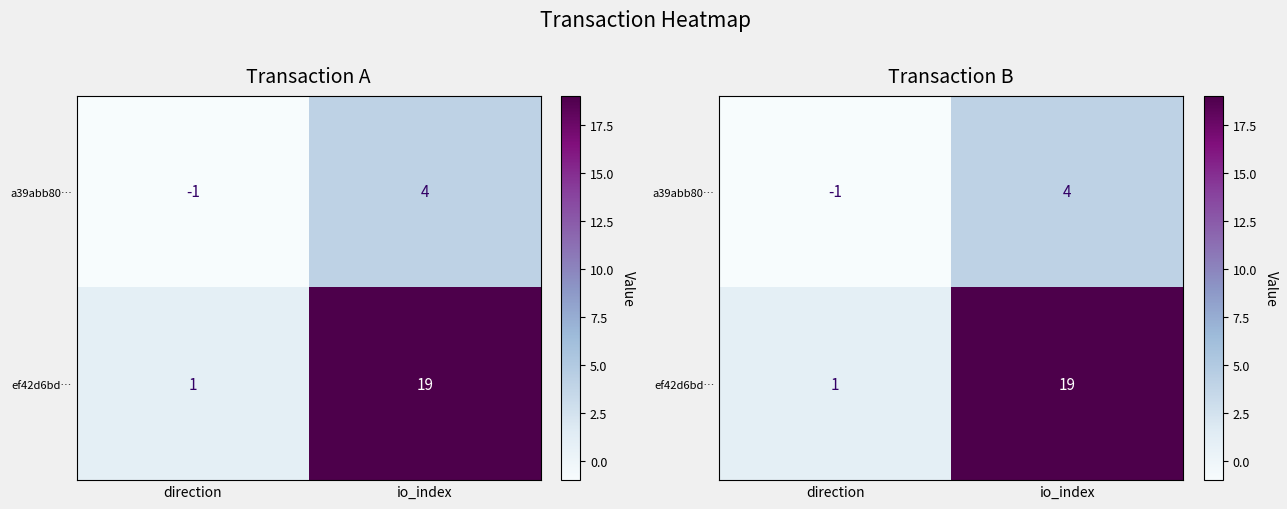

The value of ef42d6bd… at direction is 1. True or false?

True